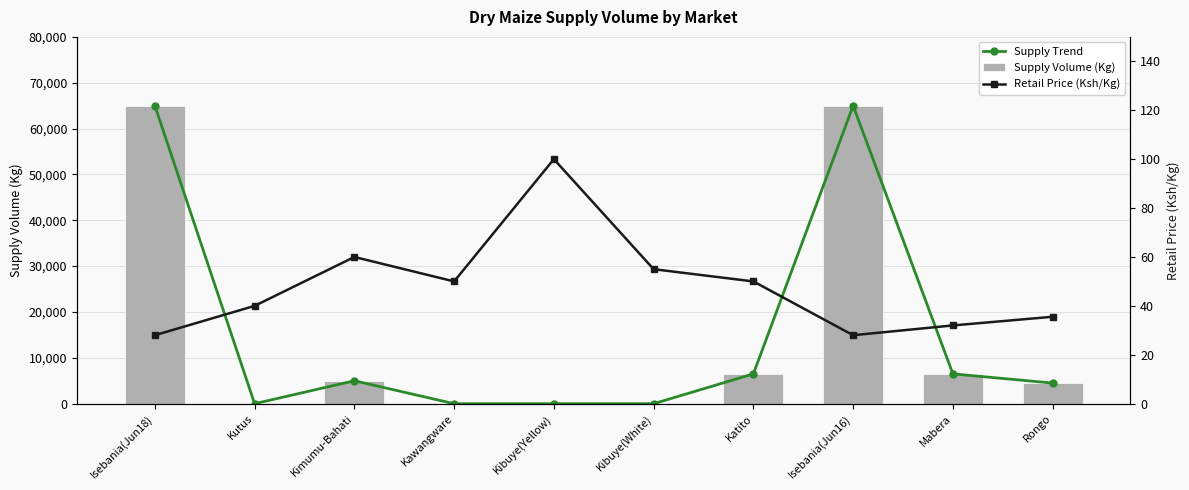

What is the average value of the Supply Volume (Kg) series?

15250